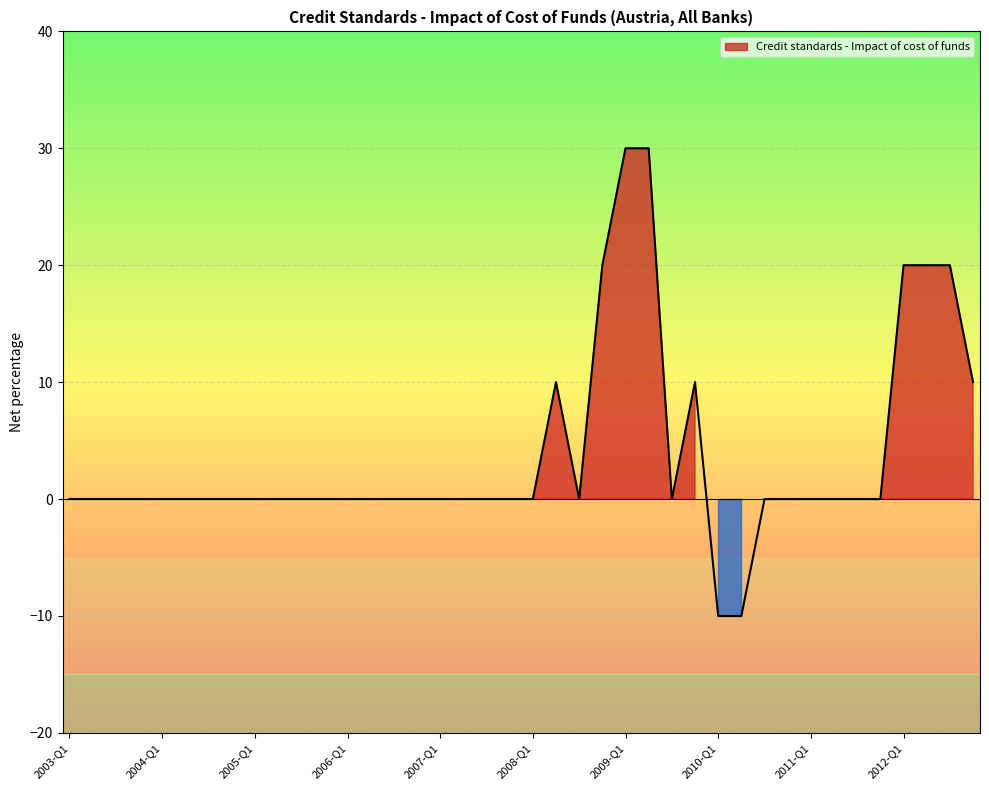

How many points are higher than both their immediate neighbors (excluding endpoints)?

2